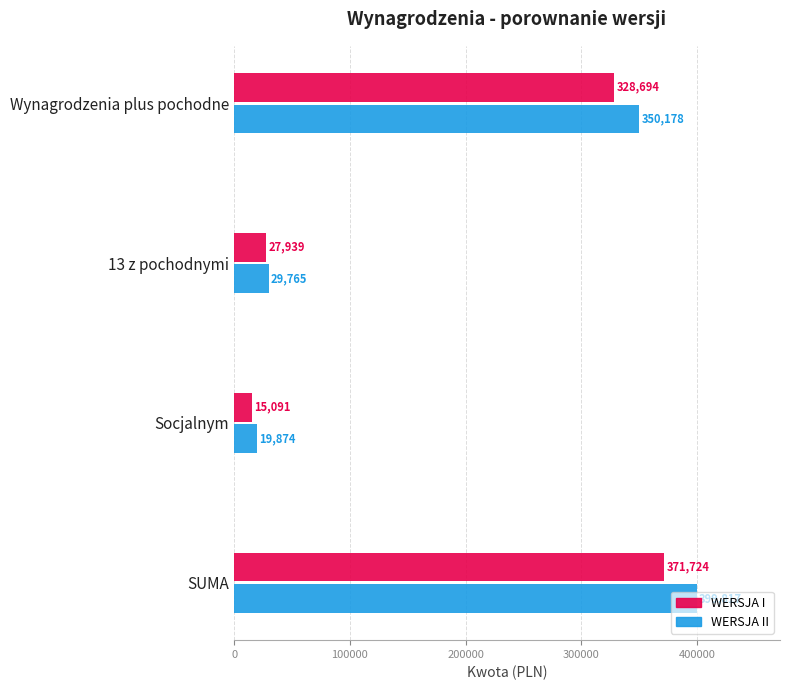

What is the sum of the WERSJA II values at Socjalnym and Wynagrodzenia plus pochodne?

370052.0